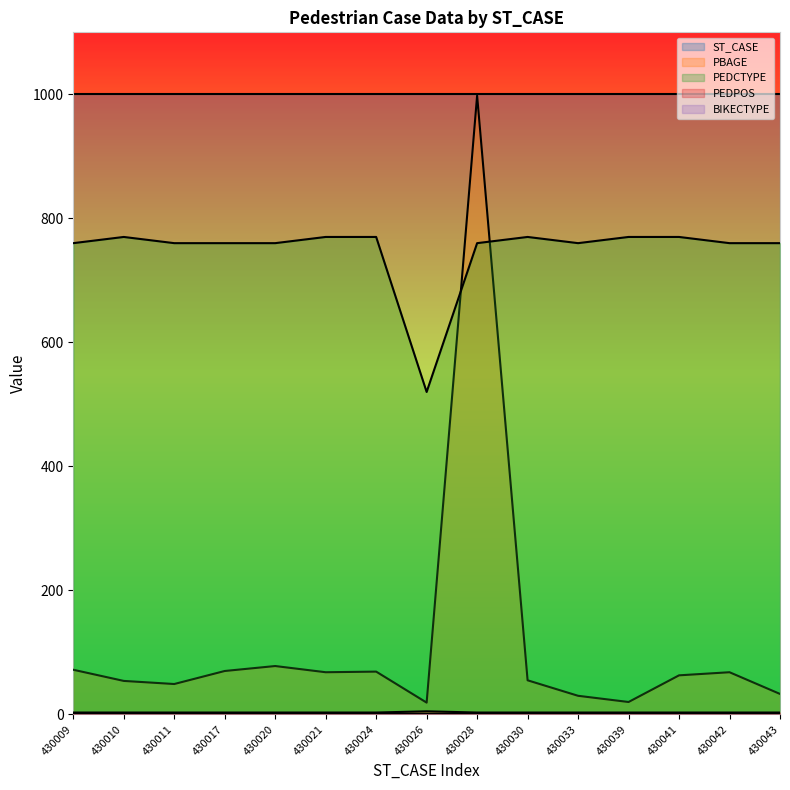

Which has a higher value, 430024 or 430039?

430024